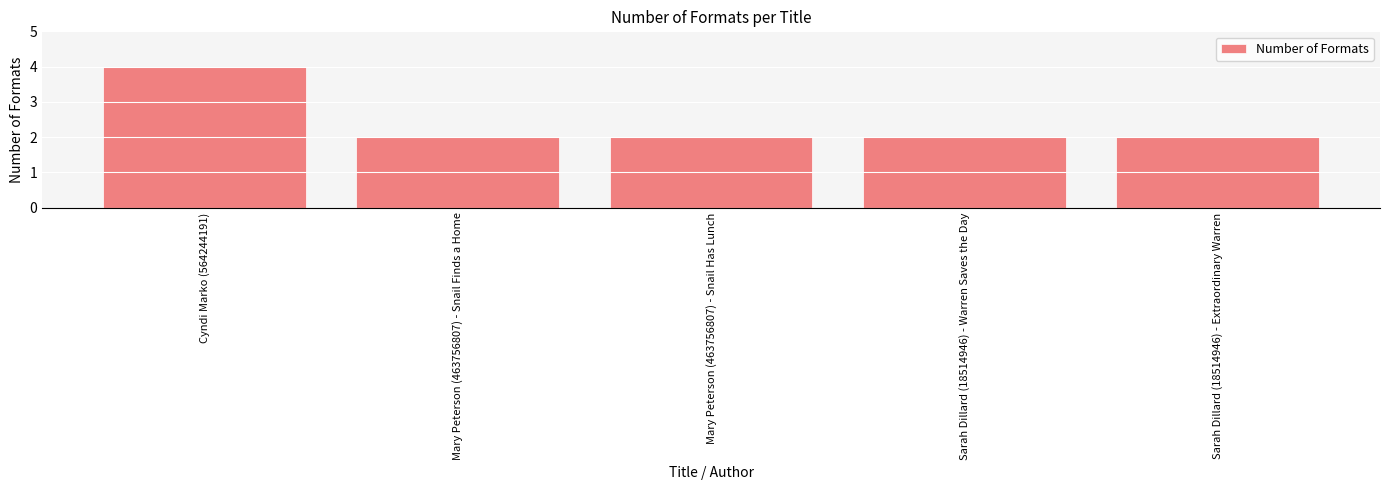

Approximately how many times larger is the value at Mary Peterson (463756807) - Snail Has Lunch compared to Sarah Dillard (18514946) - Extraordinary Warren?

1.0